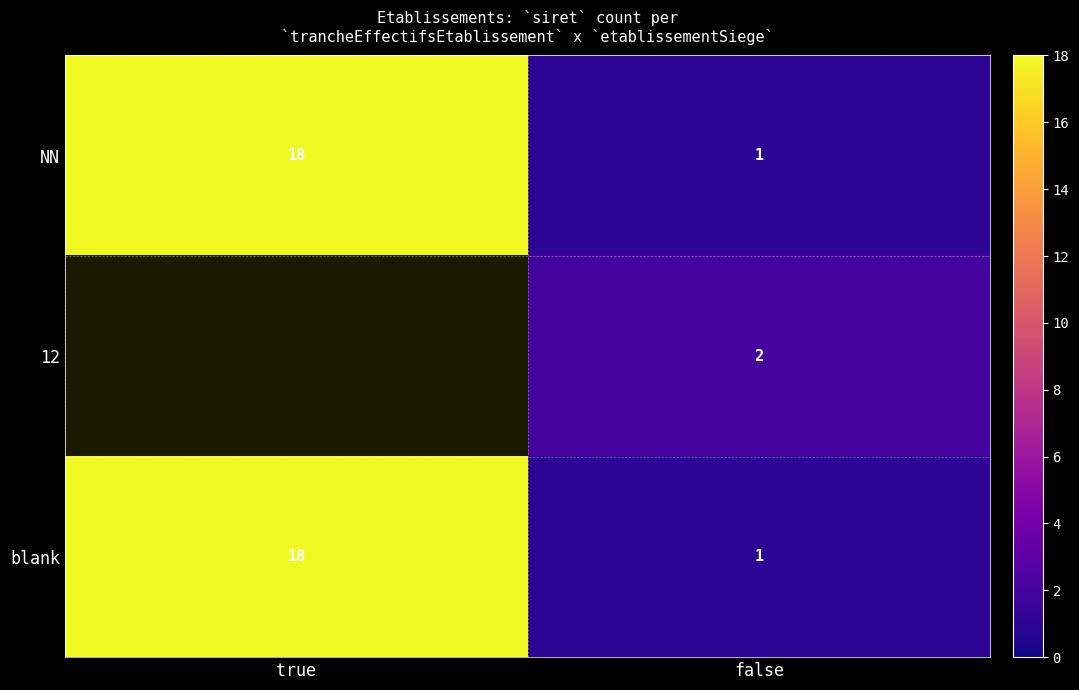

At true, list the series in order from smallest to largest.

NN, 12, blank